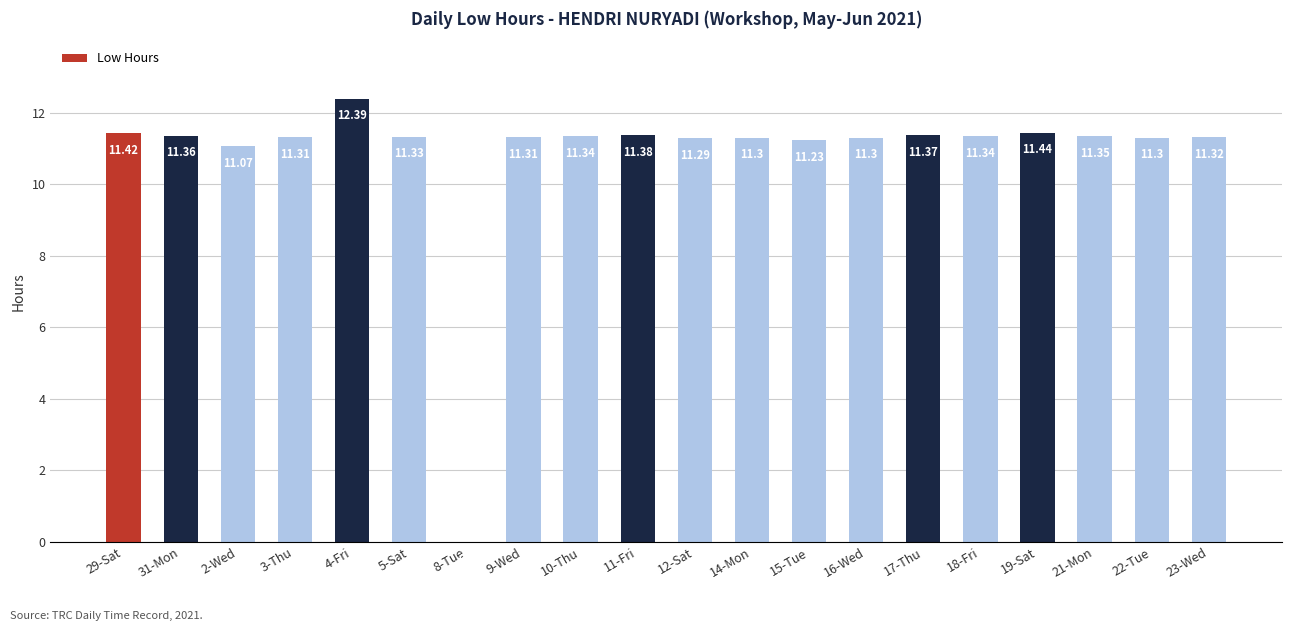

Is it true that the value at 9-Wed is 11.3?

True